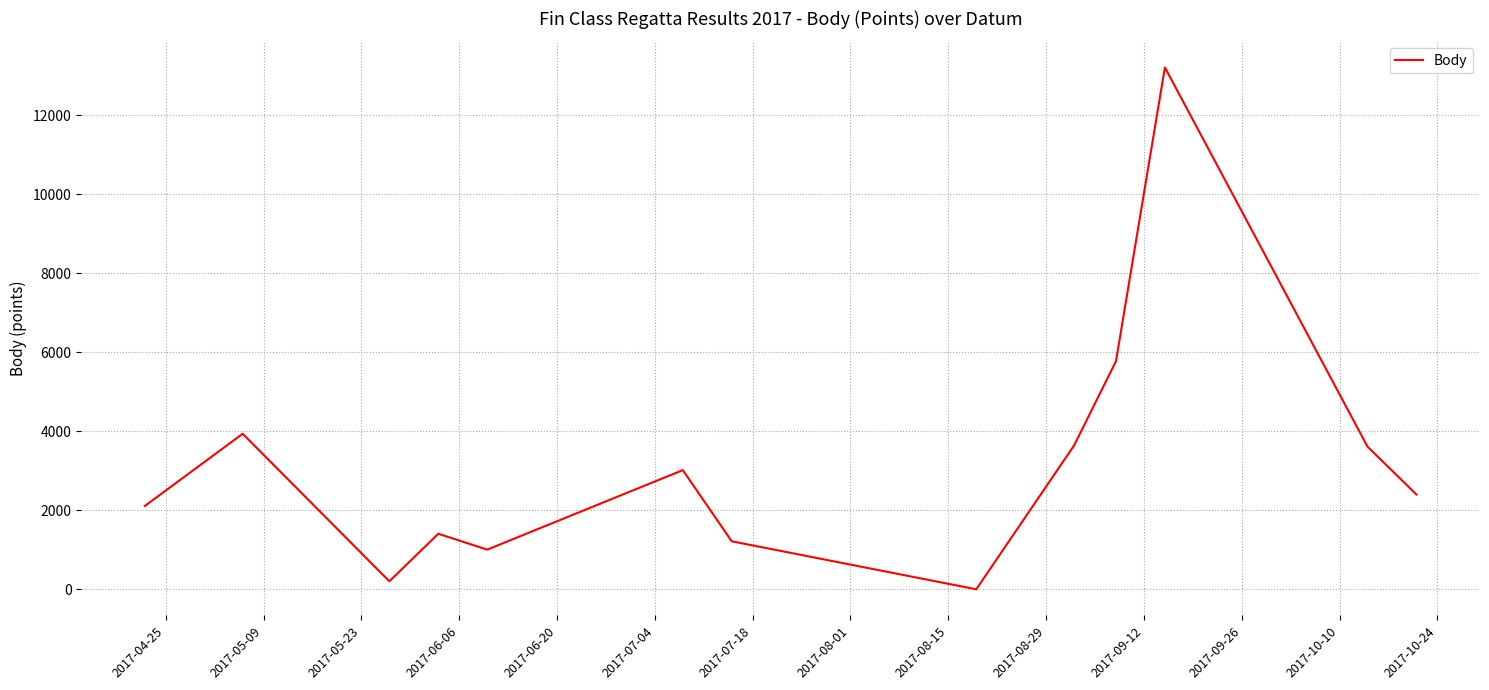

What is the greatest value displayed?

13212